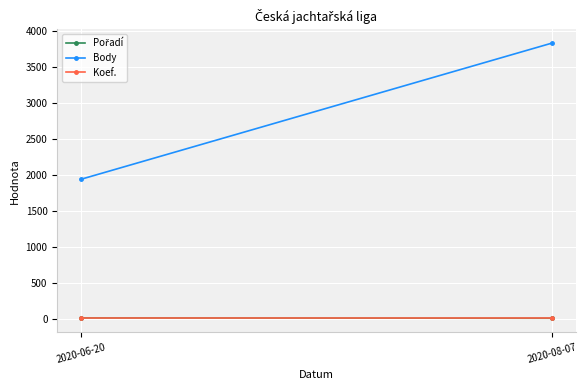

Reading right to left, what are all the values shown in this chart?

Pořadí: 5	10
Body: 3837	1940
Koef.: 7	7